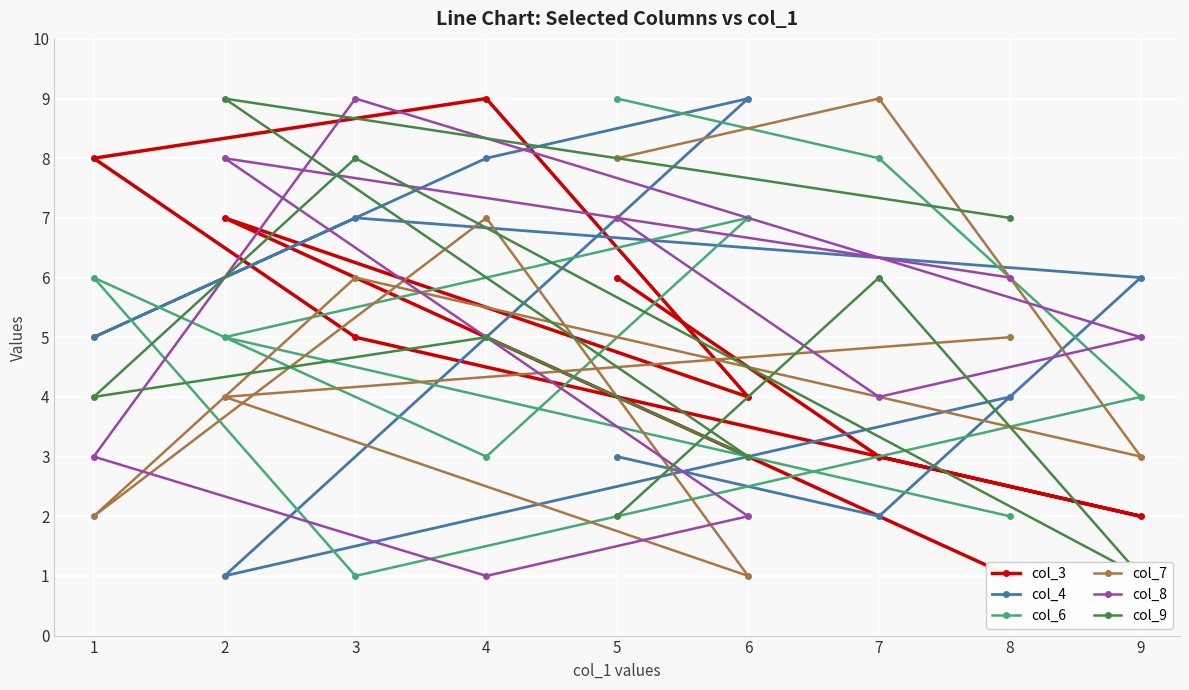

Is the value of col_4 at 3 greater than the value of col_7 at 3?

Yes